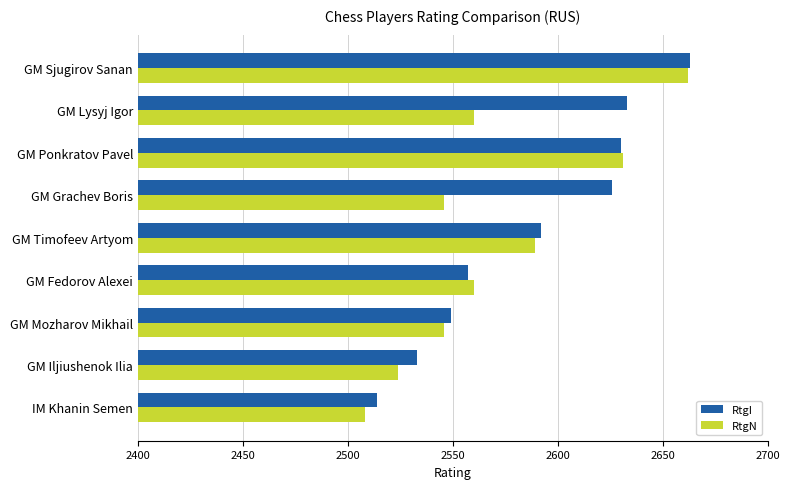

Rank the series by their average value, from lowest to highest.

RtgN, RtgI